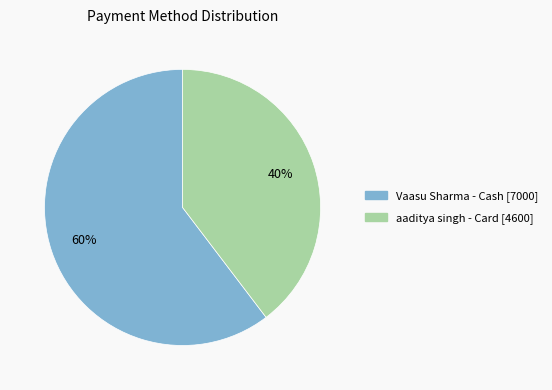

Is there any slice that represents more than half of the pie?

Yes